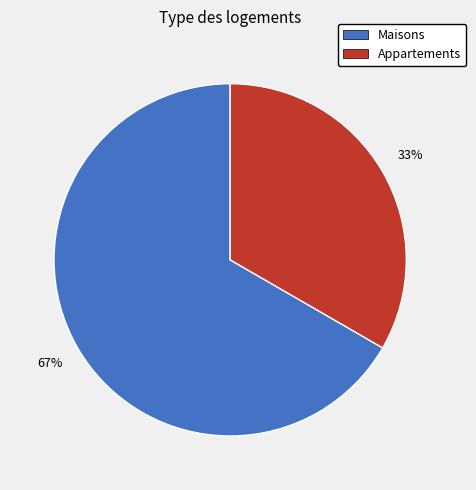

Which has a higher value, Appartements or Maisons?

Maisons